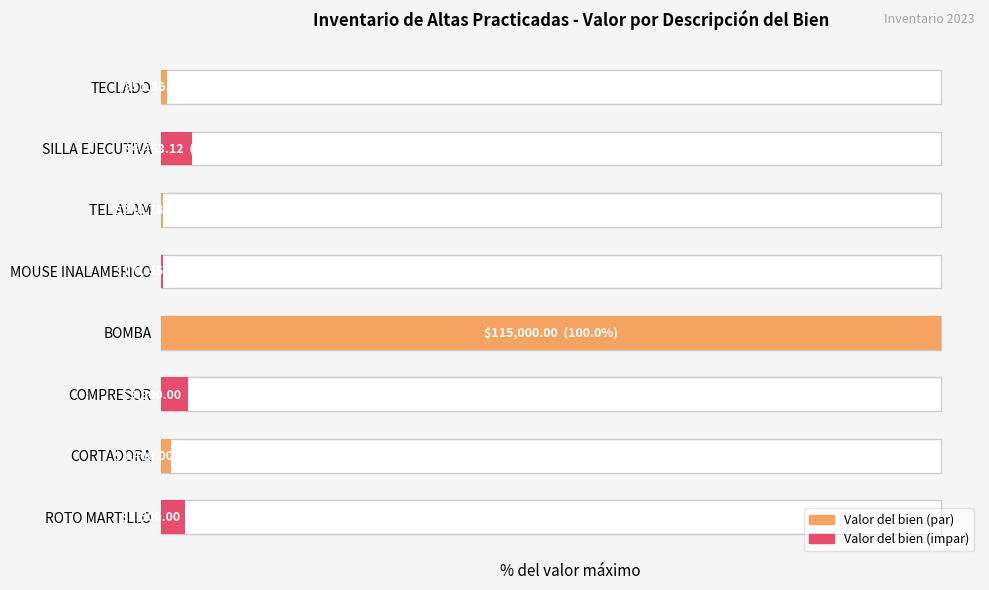

What is the value of the 8th bar from the left?

3.0